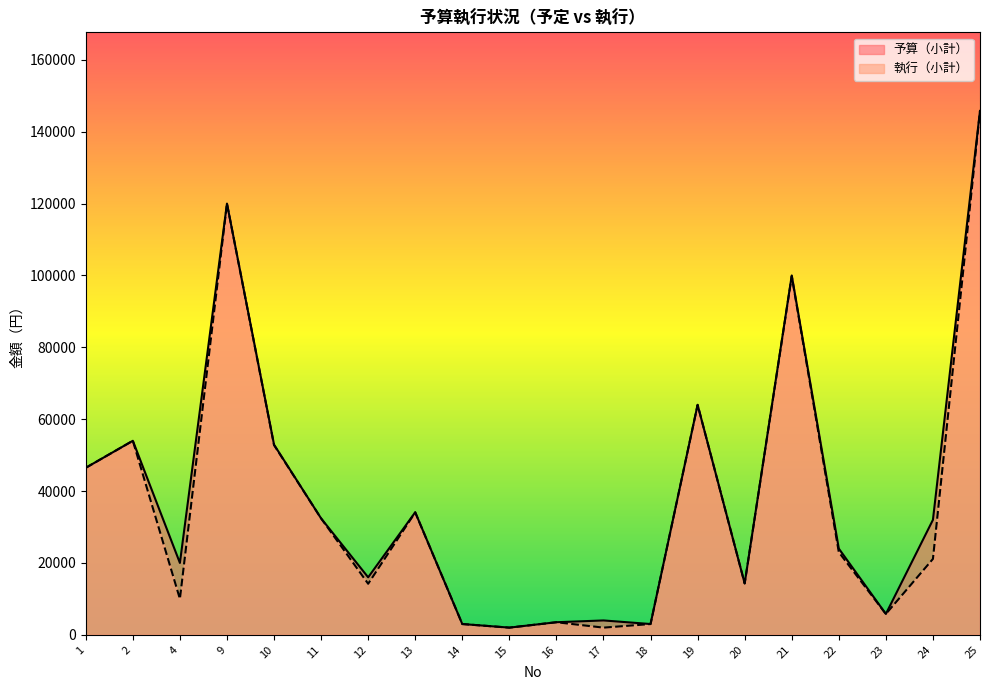

At which category does 予算（小計） reach its first local peak?

2